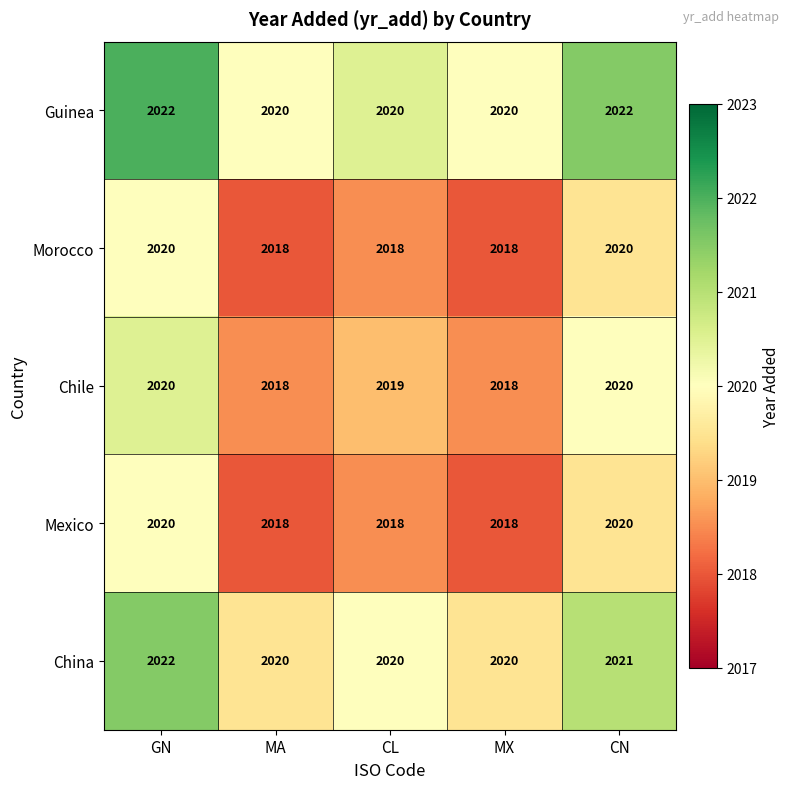

Is it true that China equals 2901 at CL?

False